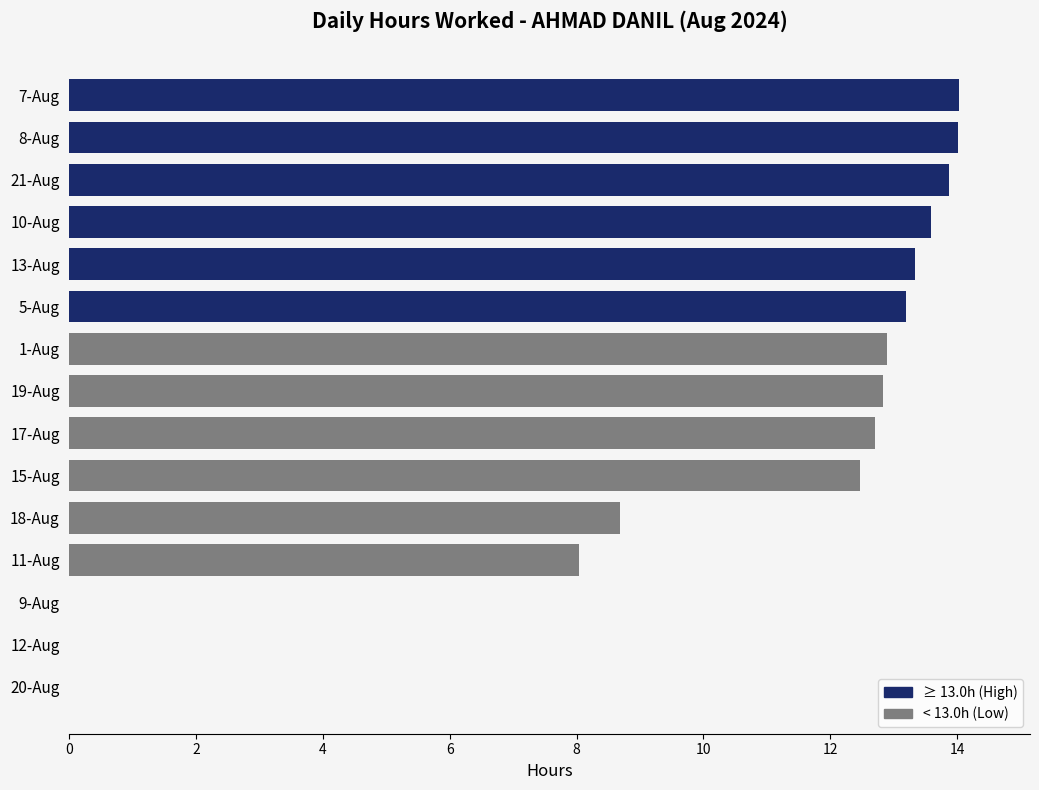

The chart shows a value of 9.4 at 8-Aug. True or false?

False